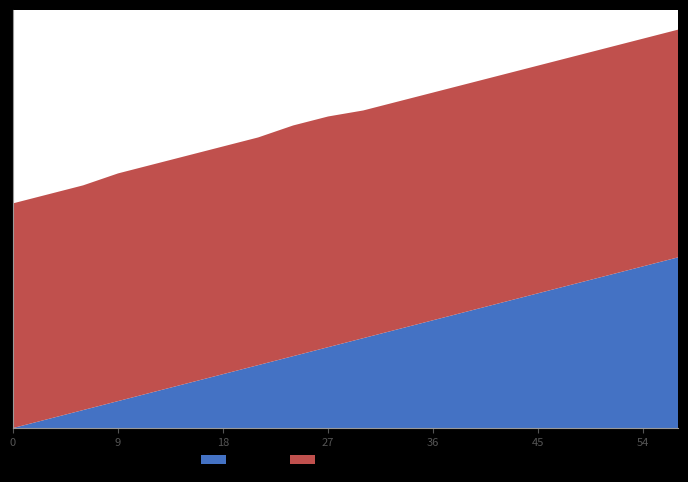

What are all the series names shown in the legend?

Hour, Value